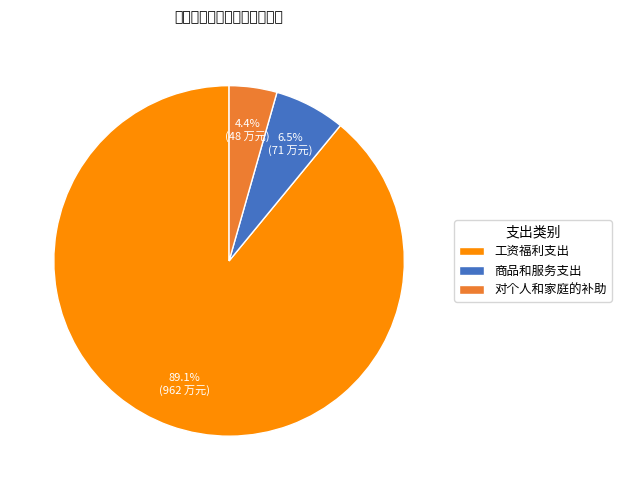

Which category has the smallest portion of the pie?

对个人和家庭的补助